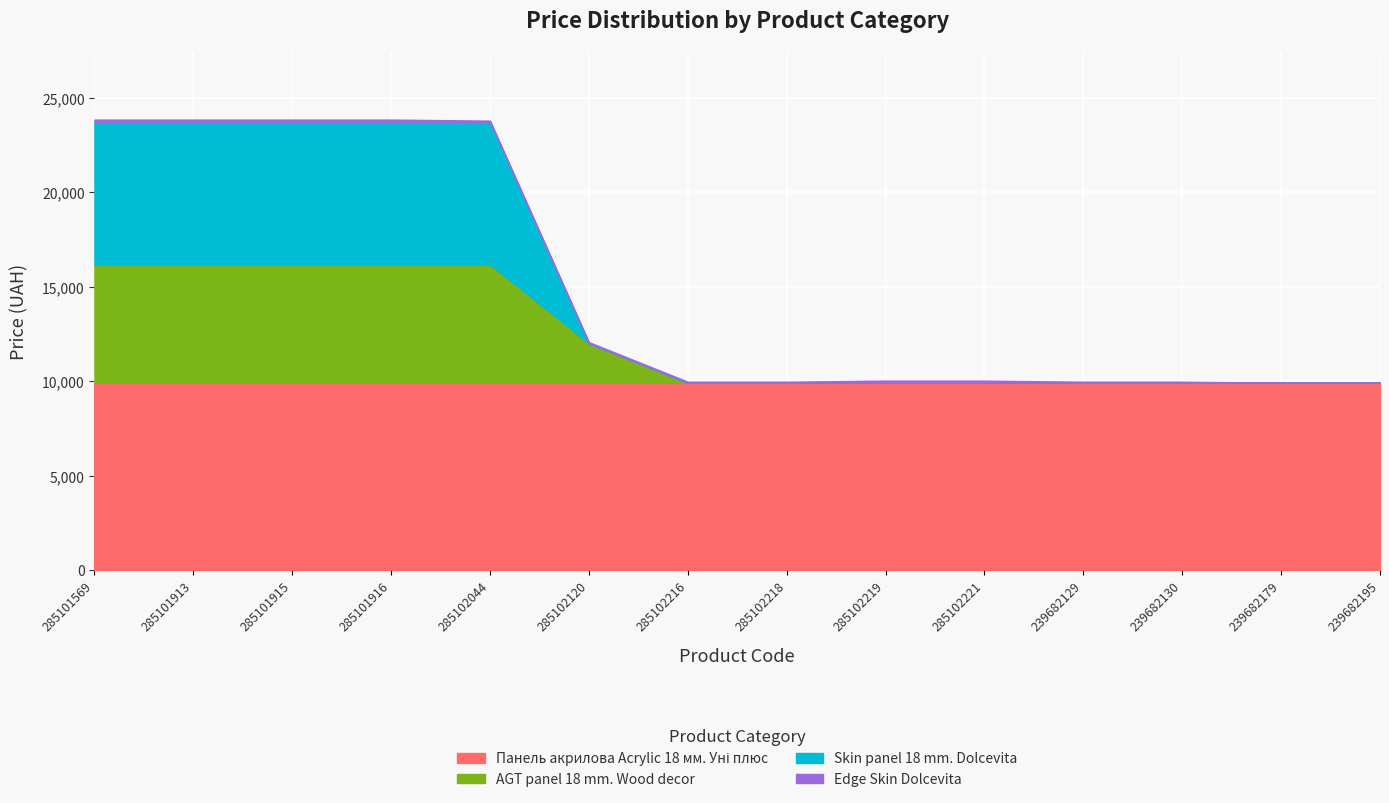

Rank the series by their maximum value, from highest to lowest.

Панель акрилова Acrylic 18 мм. Уні плюс, Skin panel 18 mm. Dolcevita, AGT panel 18 mm. Wood decor, Edge Skin Dolcevita